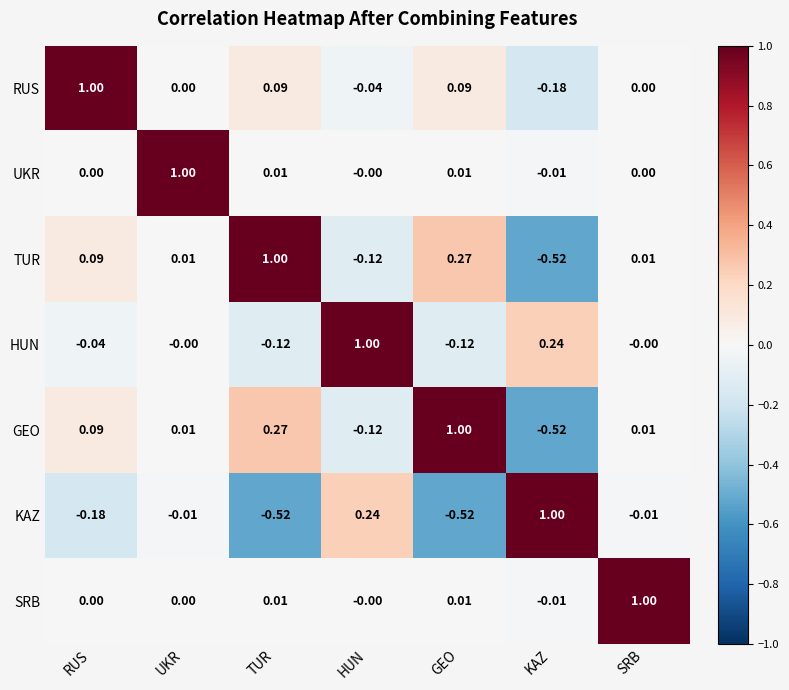

Is the value of RUS at TUR greater than the value of HUN at RUS?

Yes